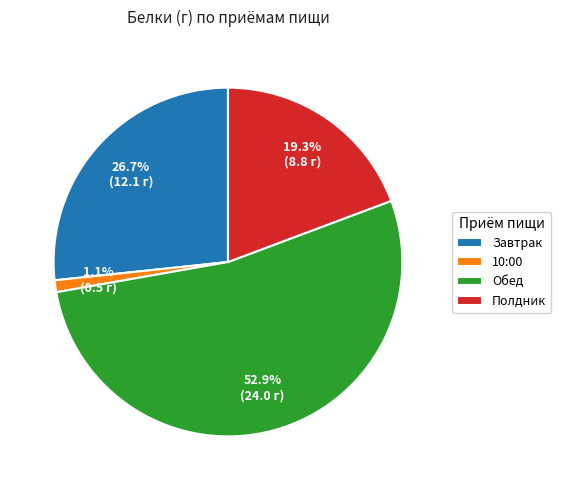

What is the largest slice in the pie chart?

Обед